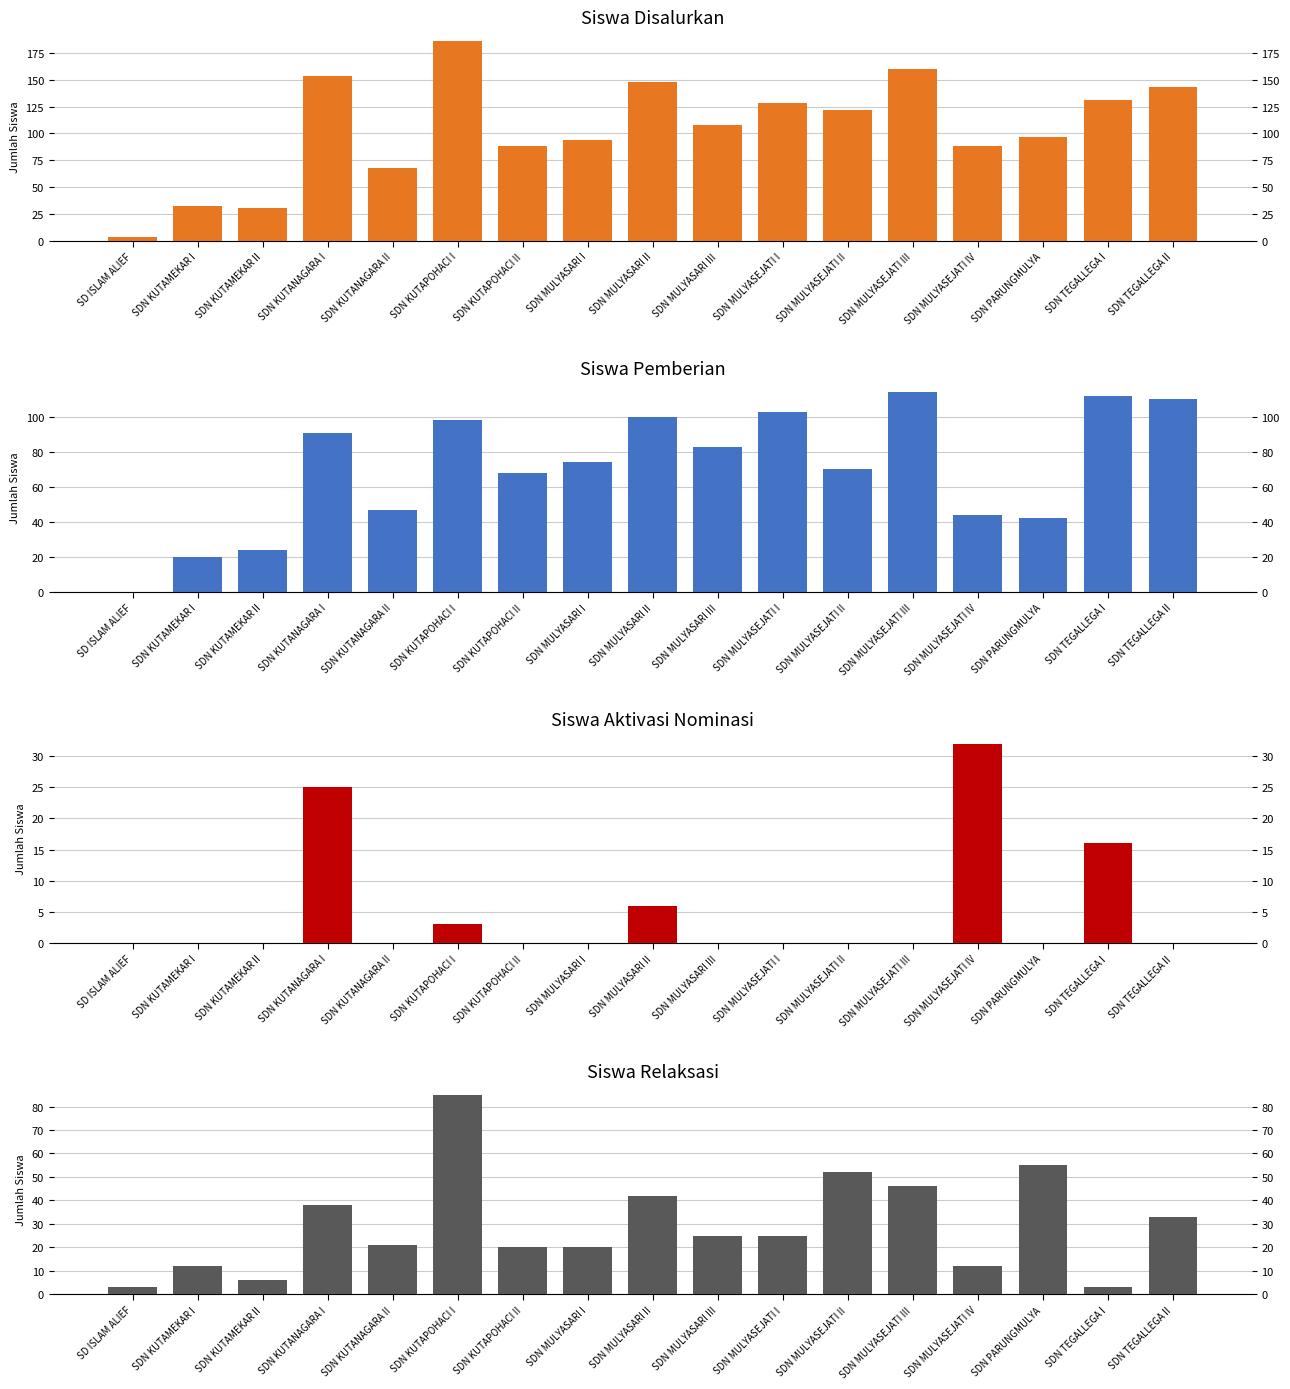

Reading left to right, list all the values displayed in this chart.

Siswa Disalurkan: 3	32	30	154	68	186	88	94	148	108	128	122	160	88	97	131	143
Siswa Pemberian: 0	20	24	91	47	98	68	74	100	83	103	70	114	44	42	112	110
Siswa Aktivasi: 0	0	0	25	0	3	0	0	6	0	0	0	0	32	0	16	0
Siswa Relaksasi: 3	12	6	38	21	85	20	20	42	25	25	52	46	12	55	3	33